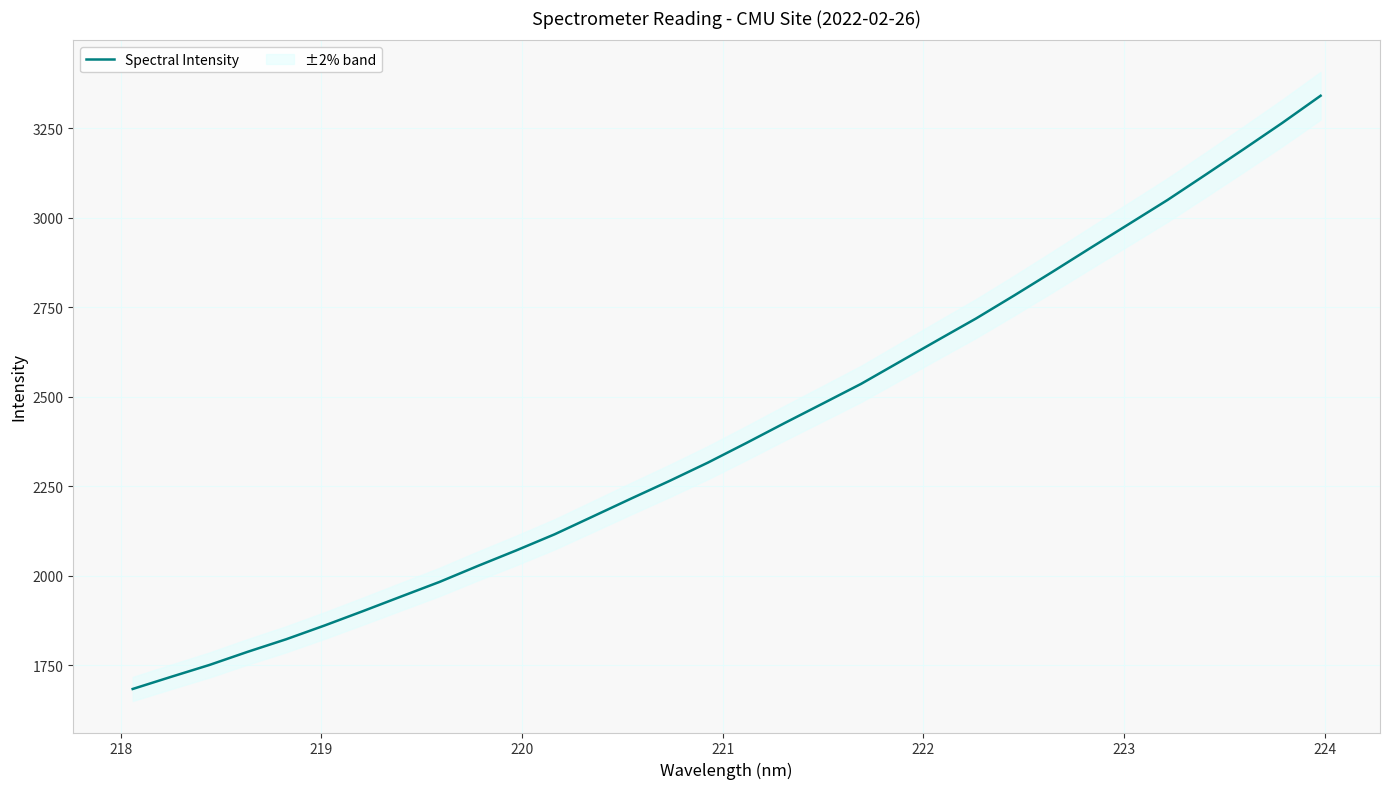

What is the smallest value displayed?

1684.2